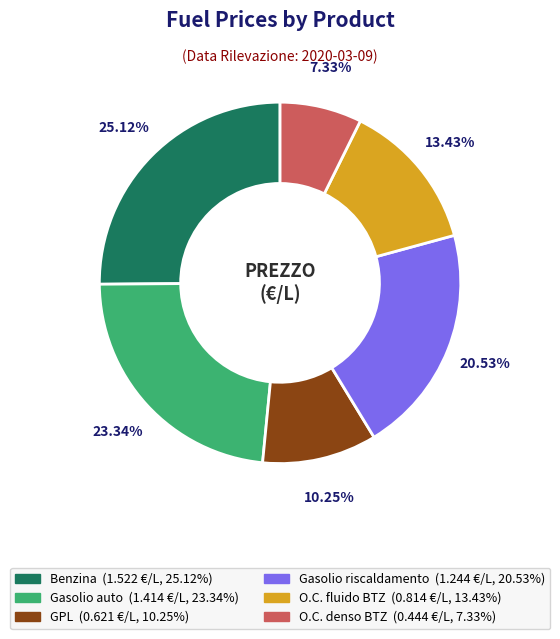

How many slices are in this pie chart?

6